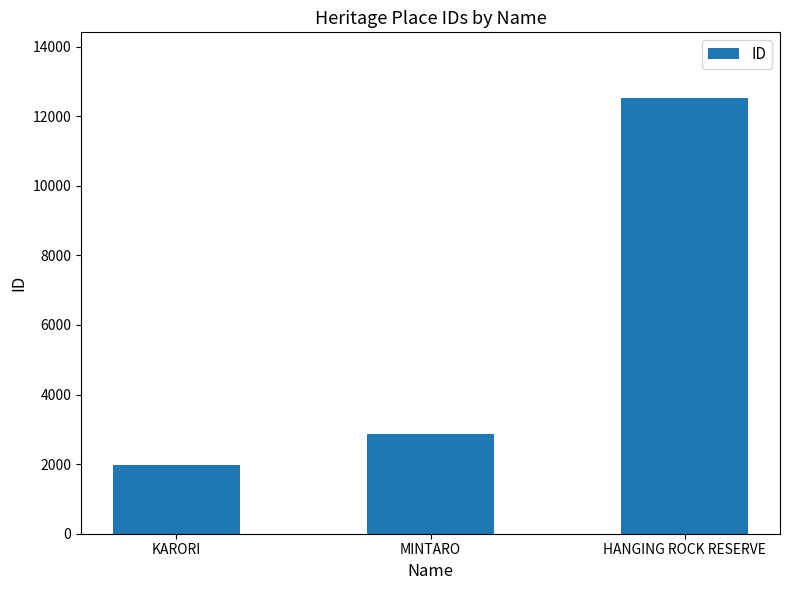

Is it true that the value at MINTARO is 1650?

False